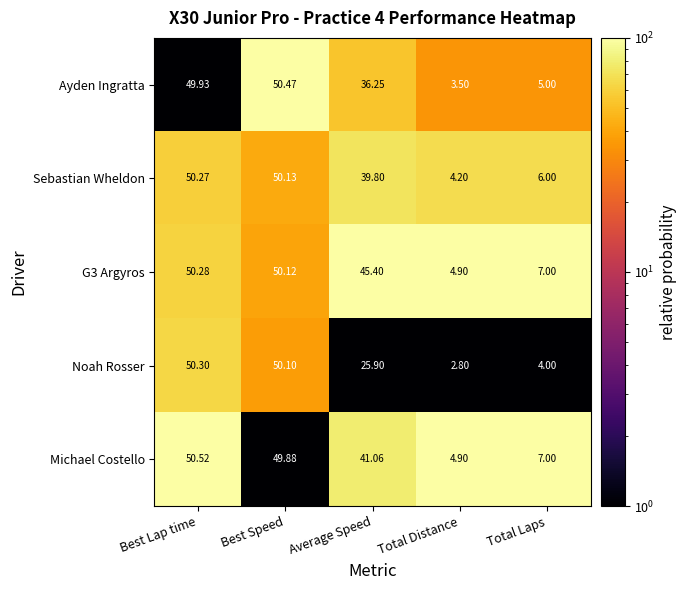

Which series has the widest spread of values?

Noah Rosser